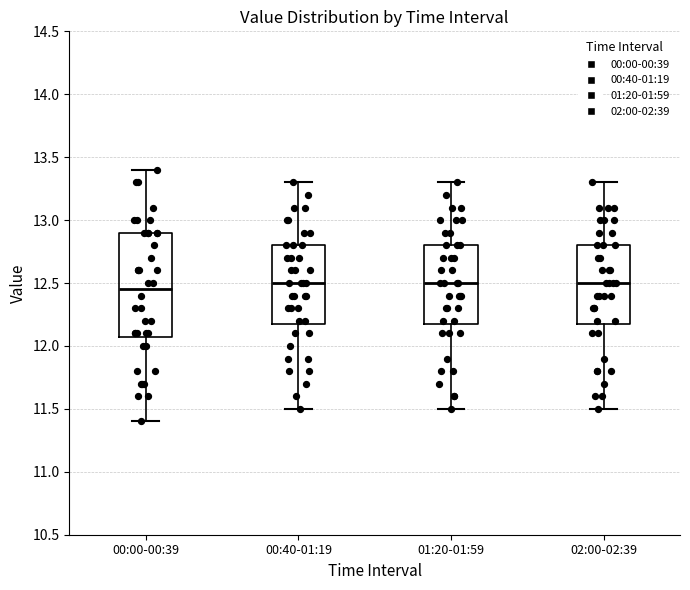

Where is the upper edge of the box for 00:40-01:19 on the y-axis? The values are not printed on the chart, so give them approximately, as read against the axis.

12.80